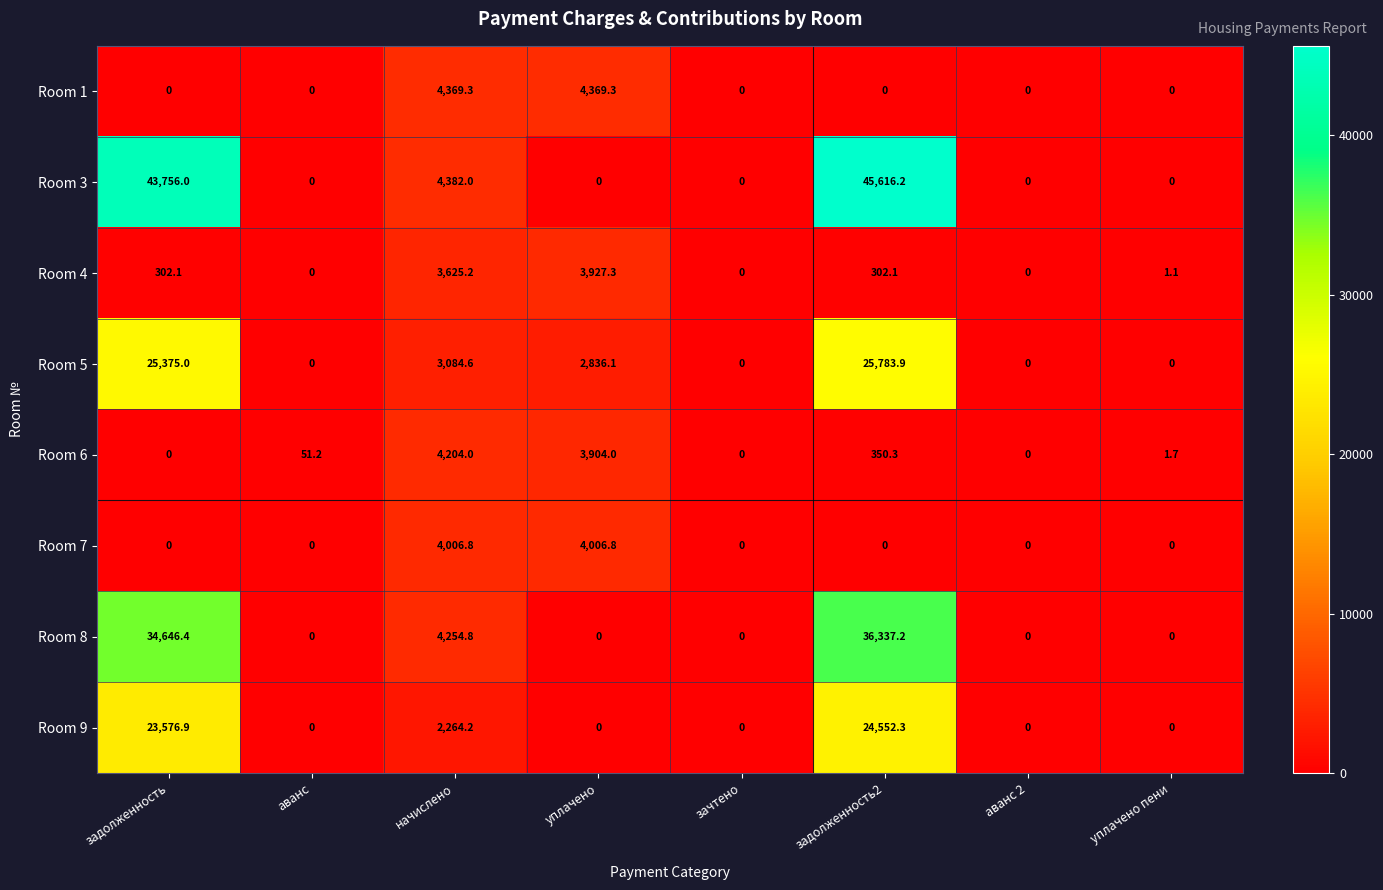

Which category has the highest value in the Room 9 series?

задолженность2